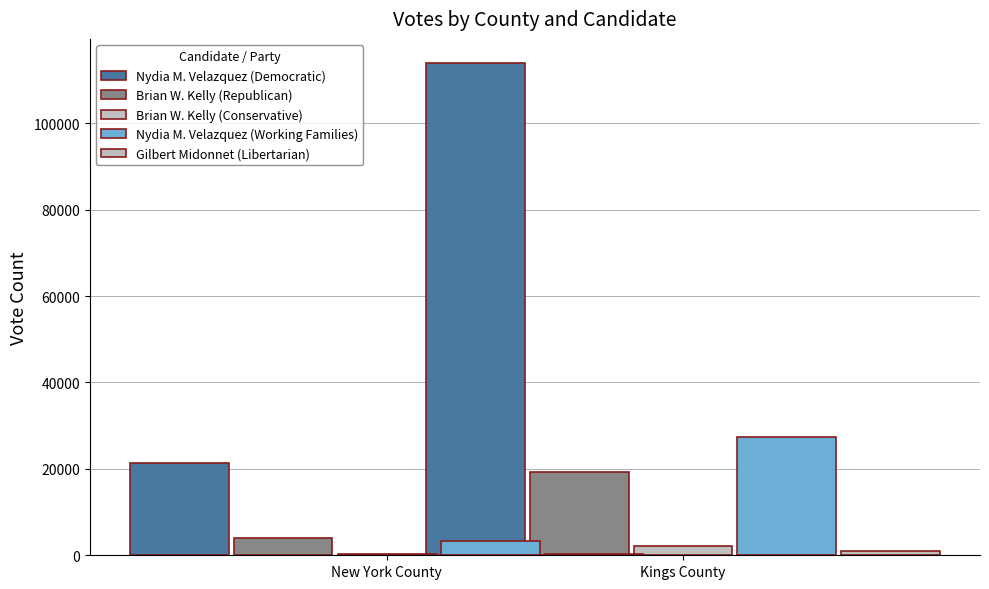

Which label corresponds to the smallest value in the chart?

New York County